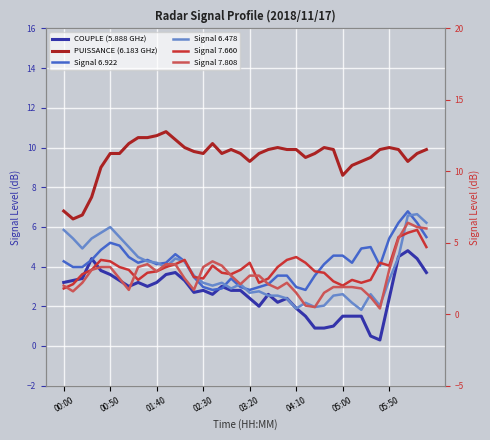

Reading left to right, transcribe all the data shown in this chart.

COUPLE (5.888 GHz): 3.2	3.3	3.4	4.4	3.8	3.6	3.3	3.0	3.2	3.0	3.2	3.6	3.7	3.3	2.7	2.8	2.6	3.0	2.8	2.8	2.4	2.0	2.6	2.2	2.4	1.9	1.5	0.9	0.9	1.0	1.5	1.5	1.5	0.5	0.3	2.4	4.5	4.8	4.4	3.7
PUISSANCE (6.183 GHz): 6.8	6.4	6.6	7.5	9.0	9.7	9.7	10.2	10.5	10.5	10.6	10.8	10.4	10.0	9.8	9.7	10.2	9.7	9.9	9.7	9.3	9.7	9.9	10.0	9.9	9.9	9.5	9.7	10.0	9.9	8.6	9.1	9.3	9.5	9.9	10.0	9.9	9.3	9.7	9.9
Signal 6.922: 3.7	3.3	3.3	3.8	4.5	5.0	4.8	4.0	3.6	3.8	3.5	3.6	4.2	3.7	2.6	1.9	1.7	1.8	2.5	1.9	1.7	1.9	2.1	2.7	2.7	1.9	1.7	2.7	3.5	4.1	4.1	3.6	4.6	4.7	3.4	5.3	6.4	7.2	6.4	5.4
Signal 6.478: 5.9	5.3	4.6	5.3	5.7	6.1	5.4	4.7	4.0	3.7	3.6	3.3	3.9	3.7	2.7	2.2	2.0	2.2	1.8	2.1	1.5	1.6	1.3	1.3	1.1	0.4	0.8	0.5	0.6	1.3	1.4	0.8	0.3	1.4	0.6	2.4	4.0	6.9	7.0	6.4
Signal 7.660: 1.8	2.1	2.8	3.1	3.8	3.7	3.3	3.1	2.4	2.9	3.0	3.3	3.5	3.8	2.6	2.5	3.4	2.9	2.8	3.1	3.6	2.2	2.5	3.3	3.8	4.0	3.6	3.0	2.9	2.3	2.0	2.4	2.2	2.4	3.6	3.4	5.4	5.7	5.9	4.7
Signal 7.808: 2.0	1.6	2.2	3.1	3.3	3.3	2.5	1.7	3.3	3.5	3.0	3.5	3.5	2.5	1.7	3.3	3.7	3.4	2.7	2.1	2.7	2.7	2.1	1.8	2.2	1.5	0.6	0.5	1.5	1.9	1.9	1.9	1.8	1.2	0.4	3.1	5.3	6.4	6.1	6.0